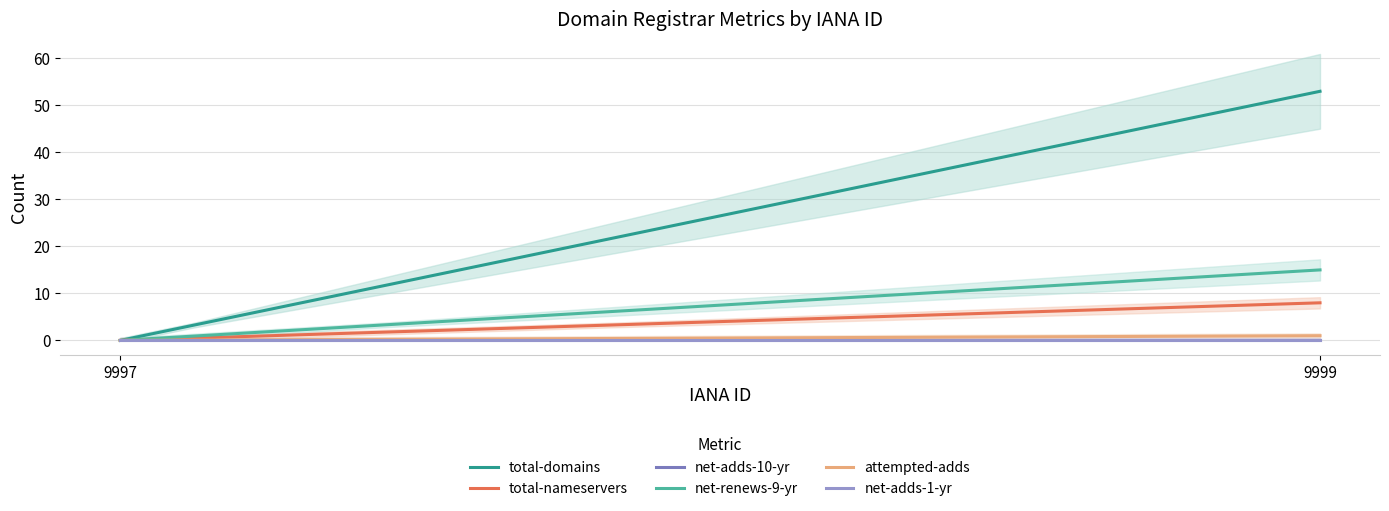

Where is net-renews-9-yr nearest to the value 7?

9997